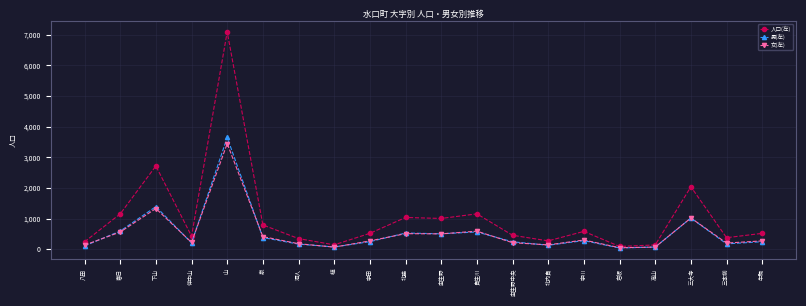

What is the difference between the 女(左) values at 虫生野 and 北脇?

7